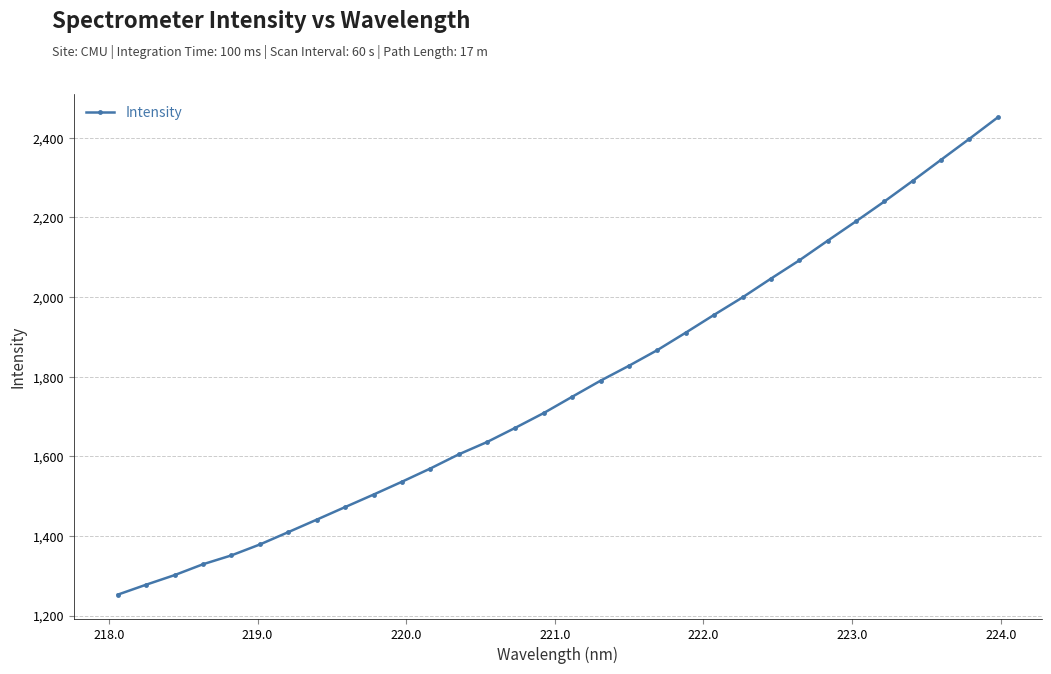

What is the greatest value displayed?

2451.4